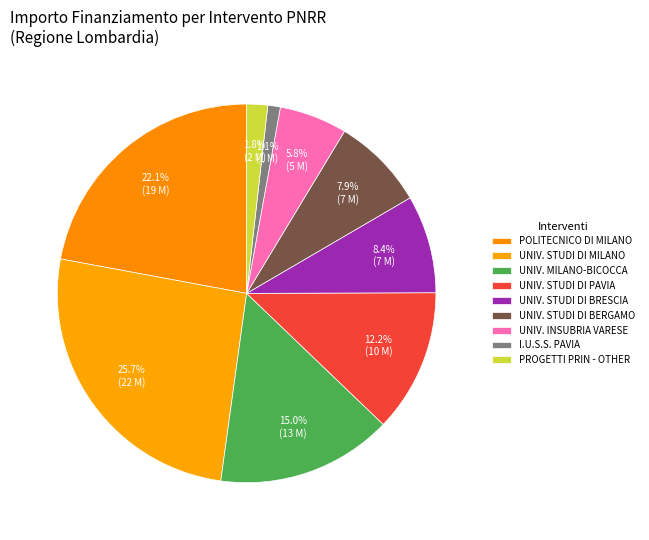

How many slices are in this pie chart?

9